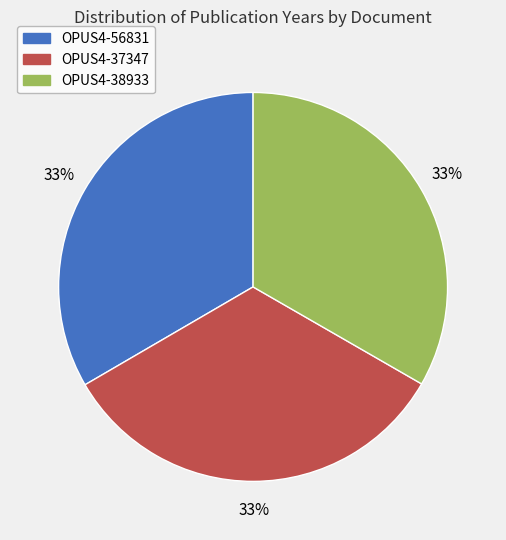

To the nearest percent, what is the combined percentage of OPUS4-38933 and OPUS4-56831?

67%